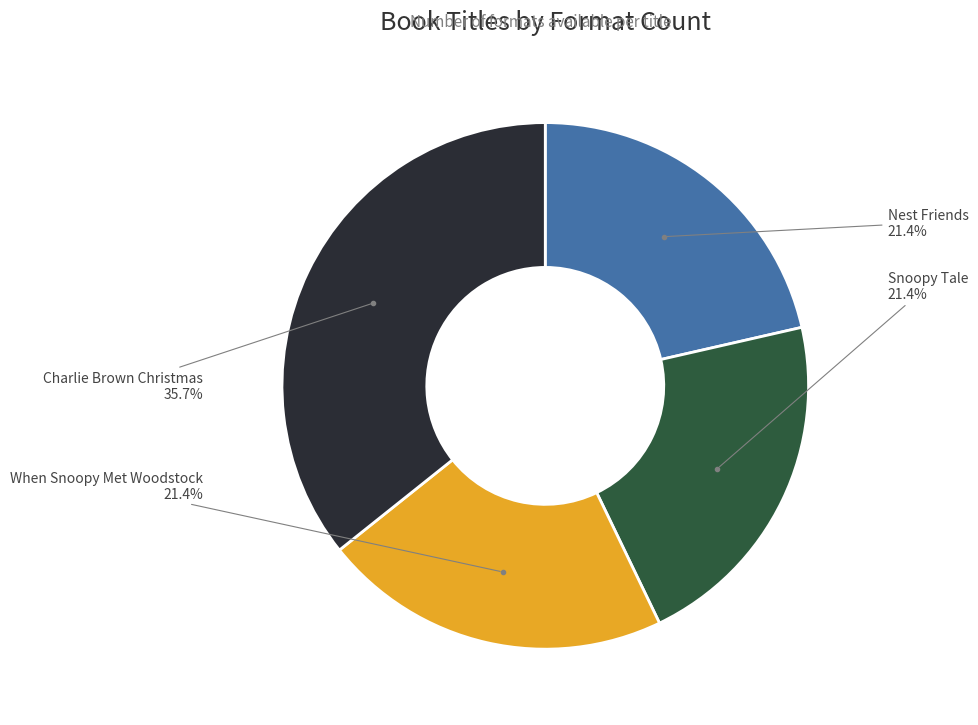

Is there any slice that represents more than half of the pie?

No